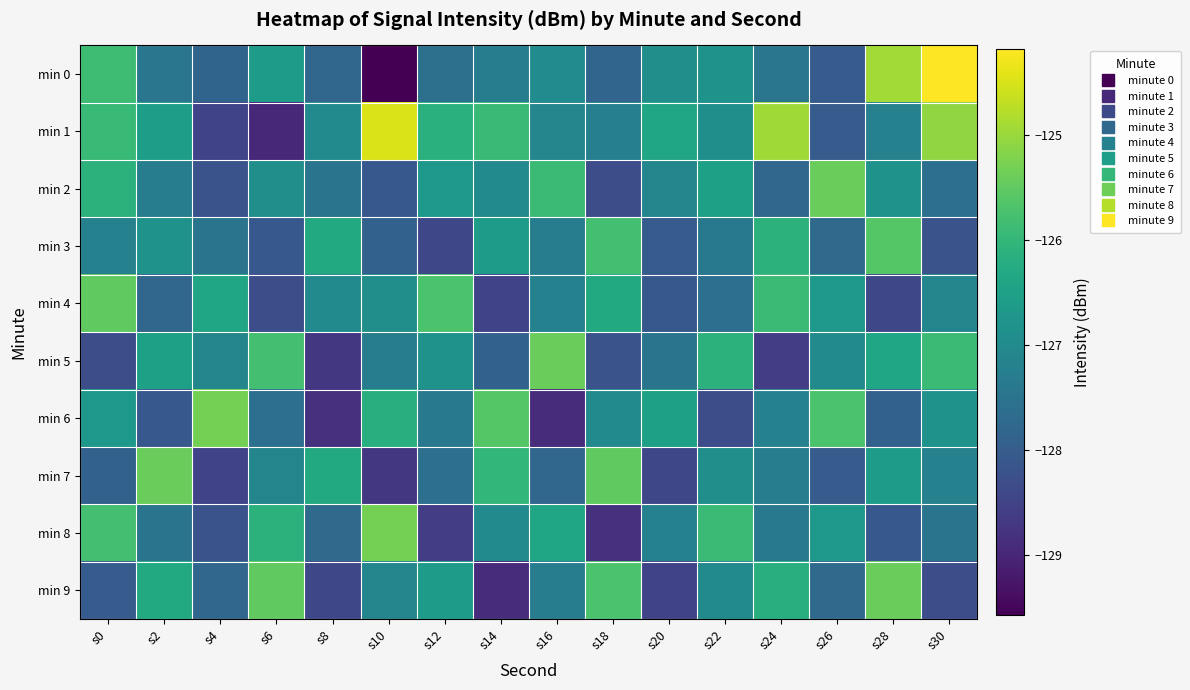

Which series changed the most between s2 and s12?

min 7